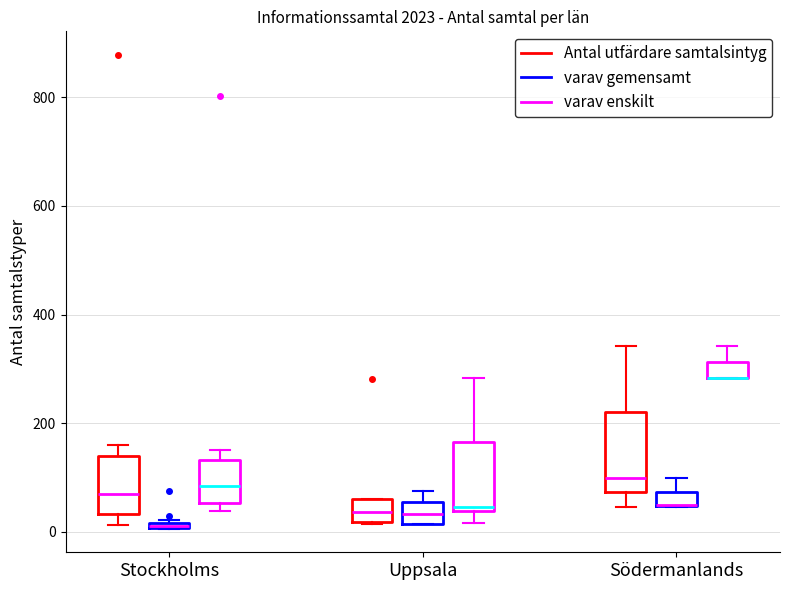

Which box is the tallest, from its lower edge to its upper edge?

Södermanlands (Antal utfärdare samtalsintyg)